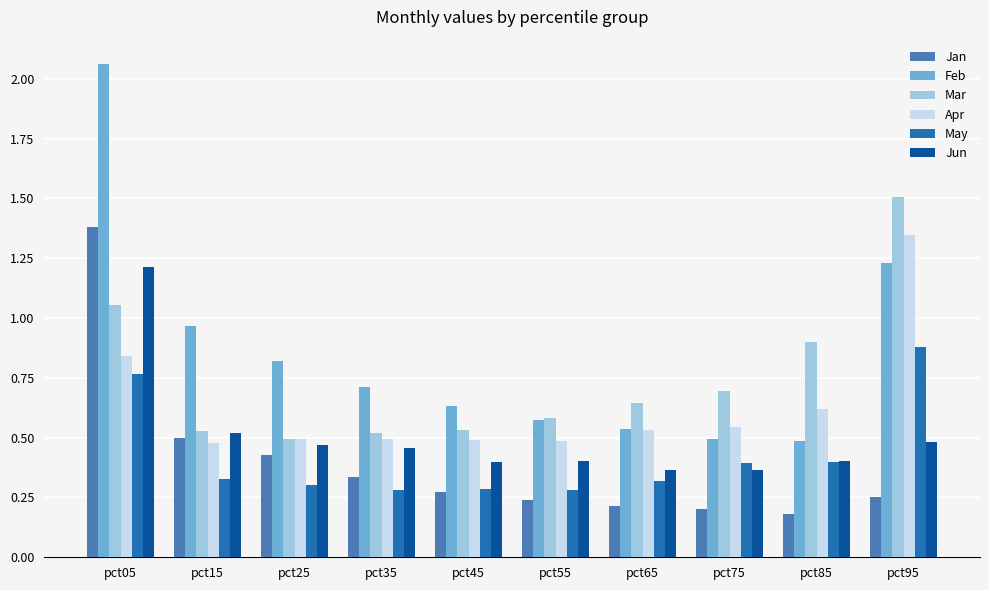

Which series has the largest total across all categories?

Feb